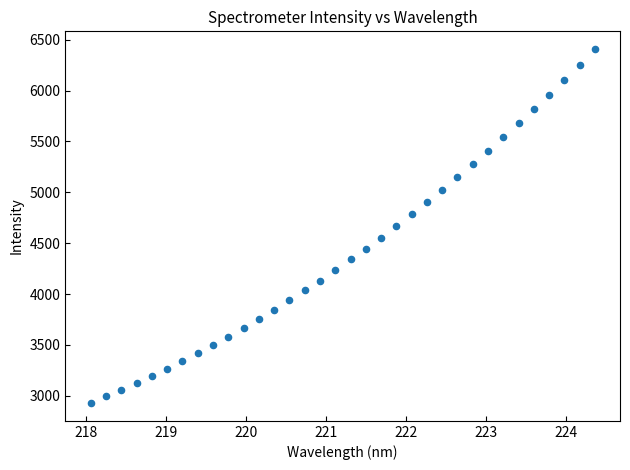

What is the range of X values (max minus min)?

6.3